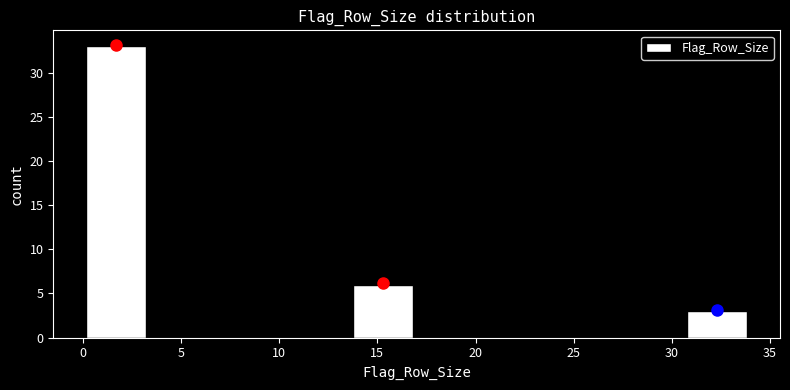

Reading left to right, transcribe this chart: for each bar, give the range it covers on the x-axis and its height. Neither the bar edges nor the heights are printed on the chart, so give them approximately, as read against the axes.

0.0 to 3.4: 33
3.4 to 6.8: 0
6.8 to 10.2: 0
10.2 to 13.6: 0
13.6 to 17.0: 6
17.0 to 20.4: 0
20.4 to 23.8: 0
23.8 to 27.2: 0
27.2 to 30.6: 0
30.6 to 34.0: 3